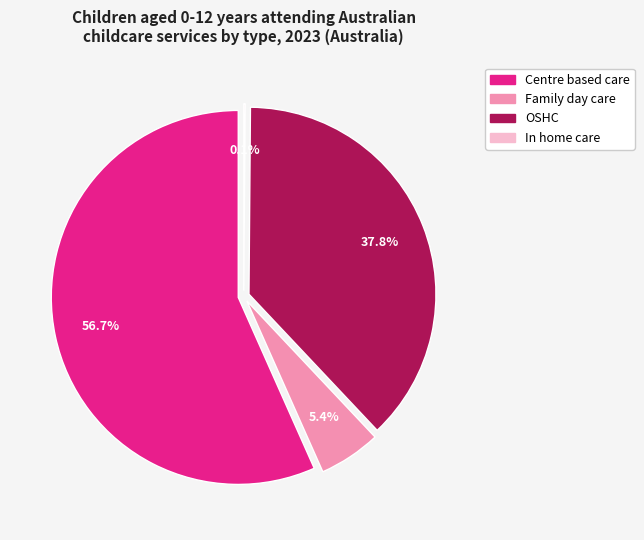

Is there a majority slice in this chart?

Yes